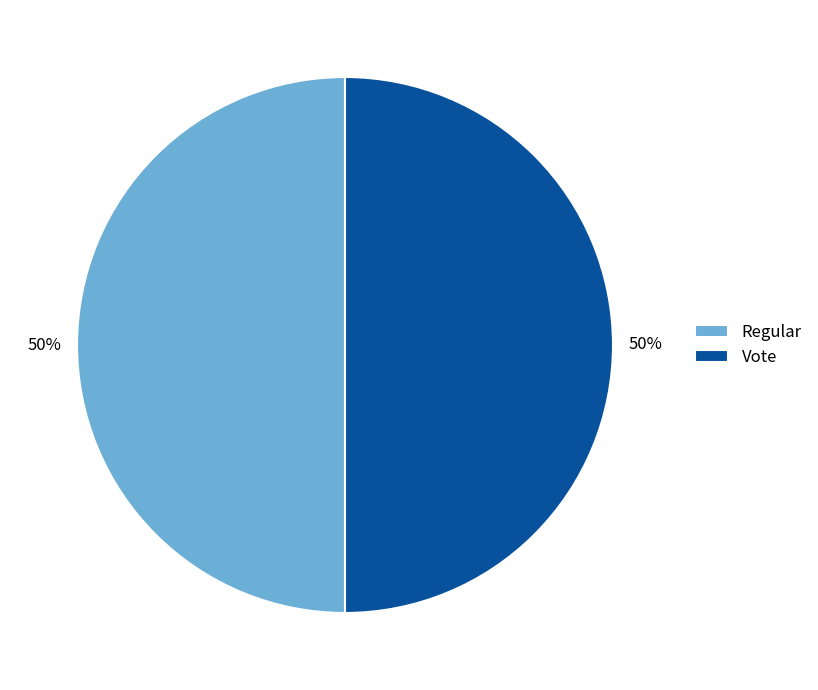

Approximately how many times larger is the value at Regular compared to Vote?

1.0